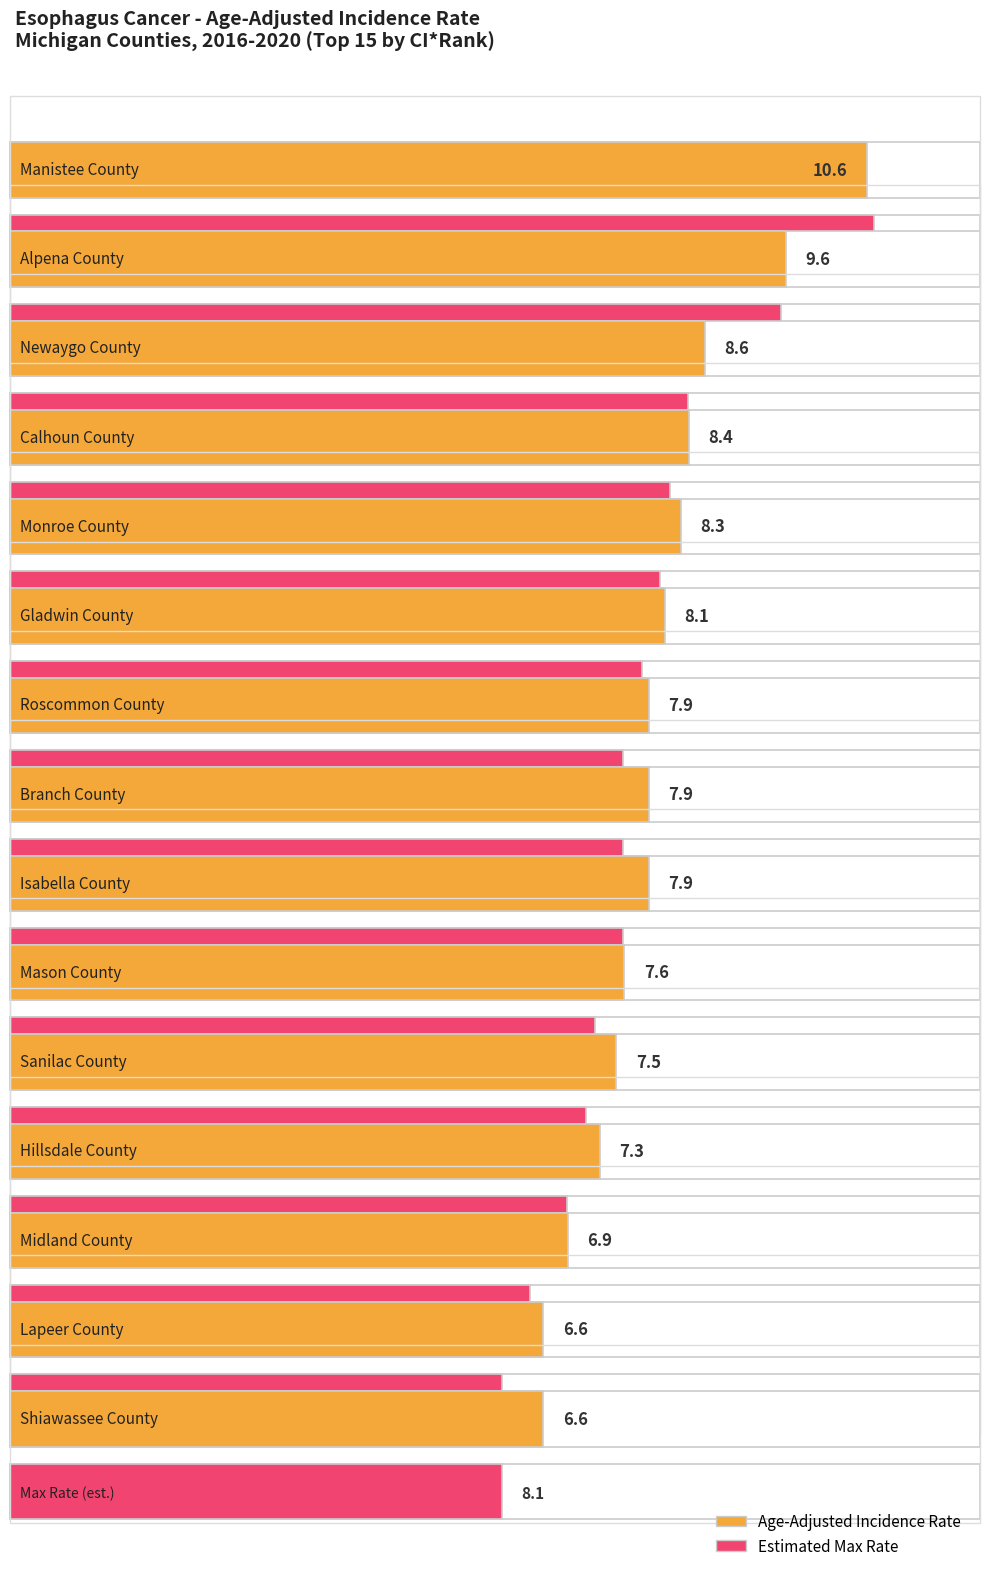

True or false: the data shows 10.6 at Manistee County.

True